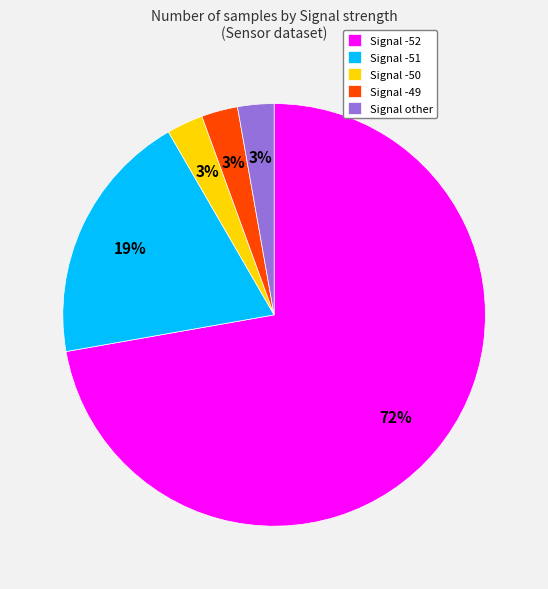

Which slice is the largest?

Signal -52